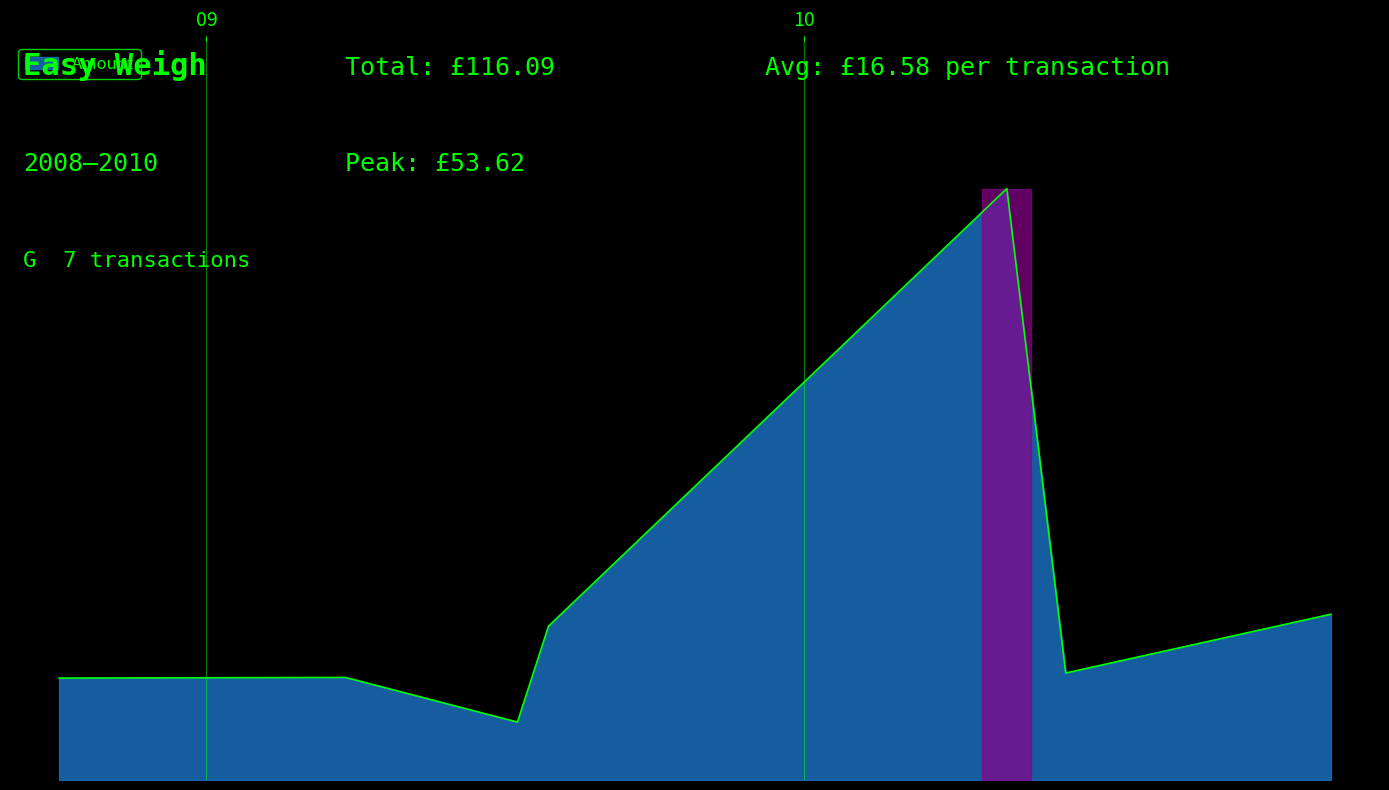

Does the chart have visible grid lines?

No